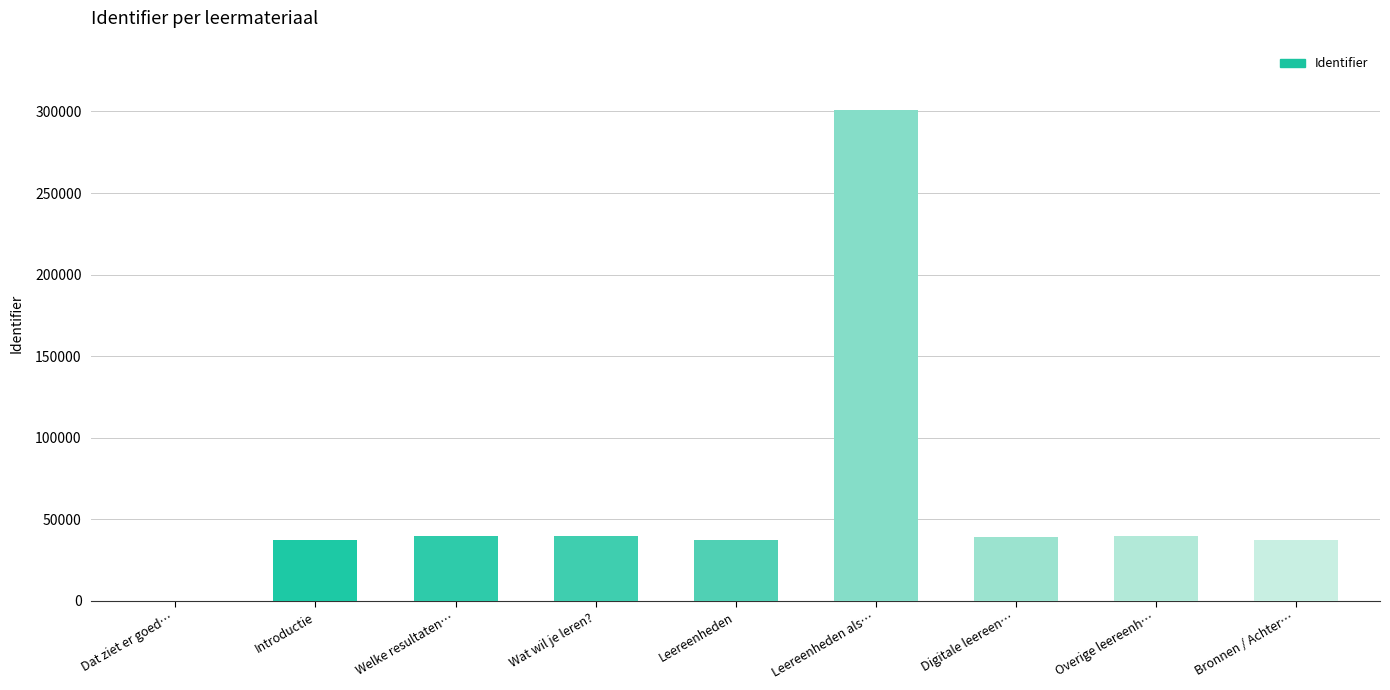

What is the approximate value at Leereenheden, to the nearest 50?

37150